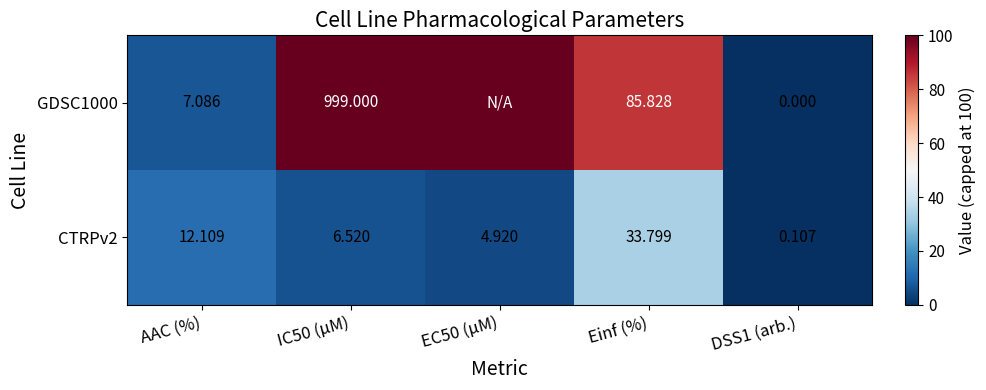

What is the average value of the CTRPv2 series?

11.5